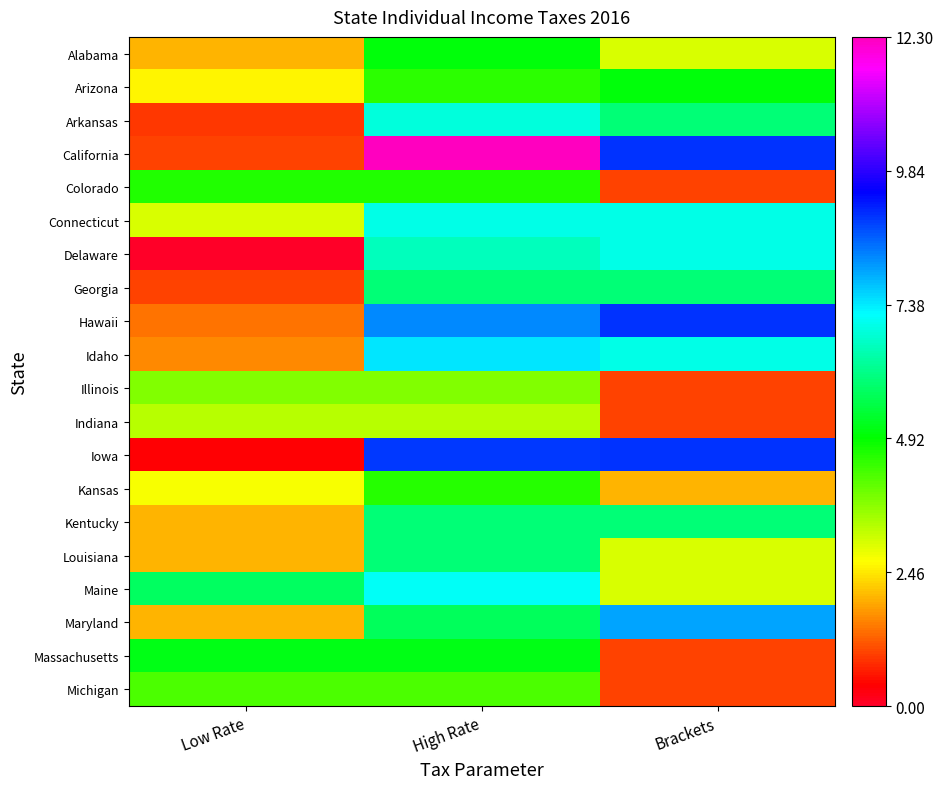

Which label corresponds to the largest value in the chart?

High Rate